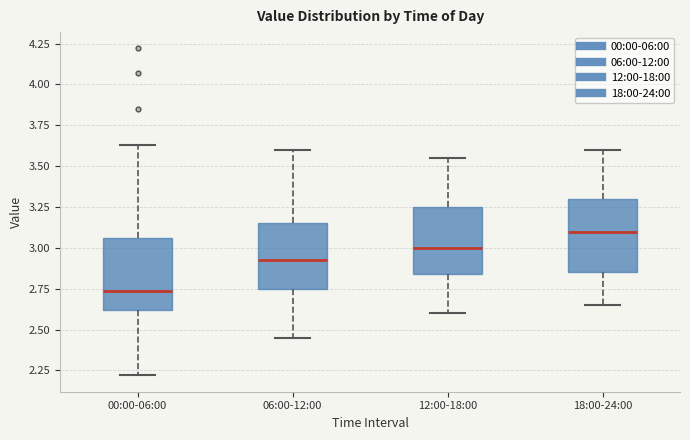

Reading left to right, transcribe this box plot: for each box, give where its median line is, the range the box spans, and where its two whiskers end, as read against the y-axis. The values are not printed on the chart, so give them approximately, as read against the axis.

00:00-06:00: median 2.75, box 2.60 to 3.05, whiskers 2.20 to 3.65
06:00-12:00: median 2.95, box 2.75 to 3.15, whiskers 2.45 to 3.60
12:00-18:00: median 3.00, box 2.85 to 3.25, whiskers 2.60 to 3.55
18:00-24:00: median 3.10, box 2.85 to 3.30, whiskers 2.65 to 3.60